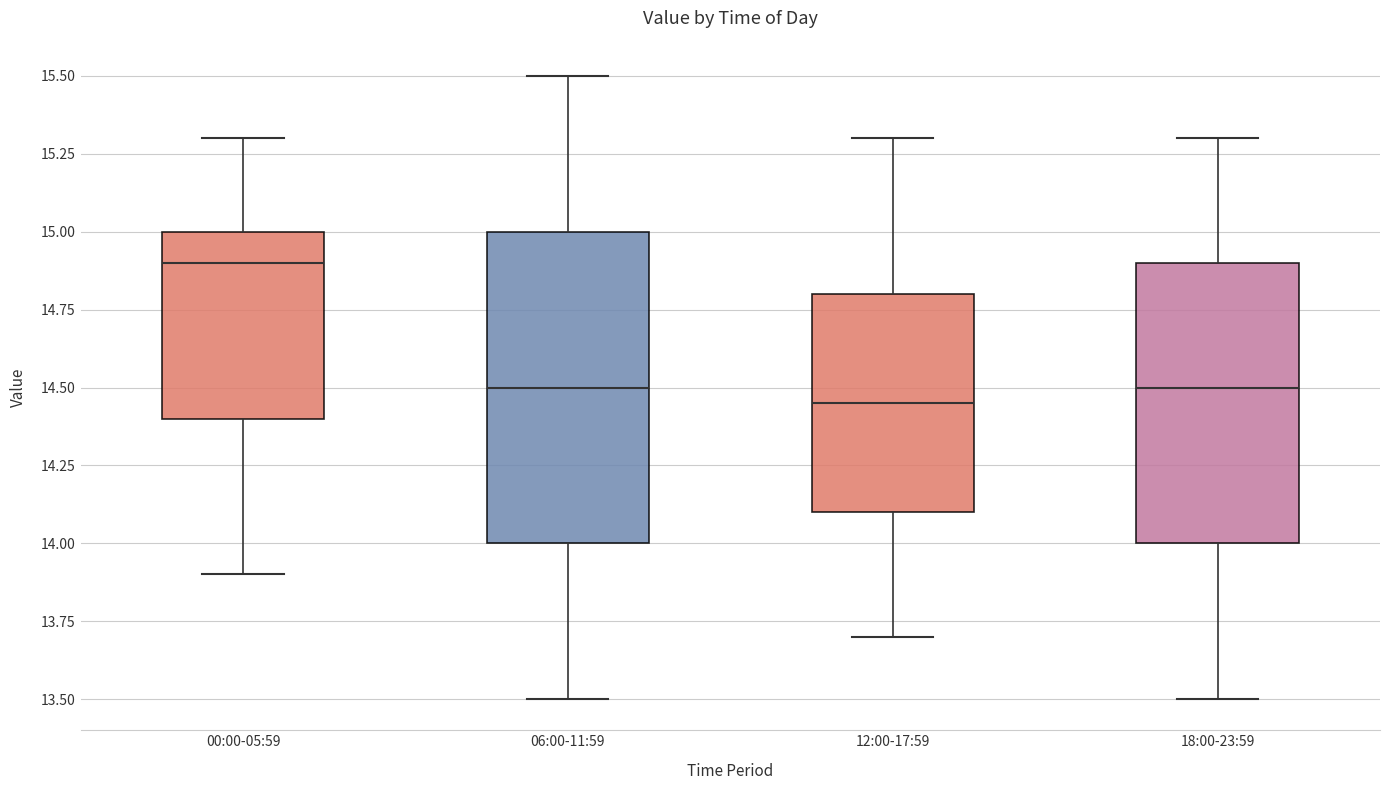

Where does the upper whisker of the box for 06:00-11:59 end on the y-axis? The values are not printed on the chart, so give them approximately, as read against the axis.

15.50